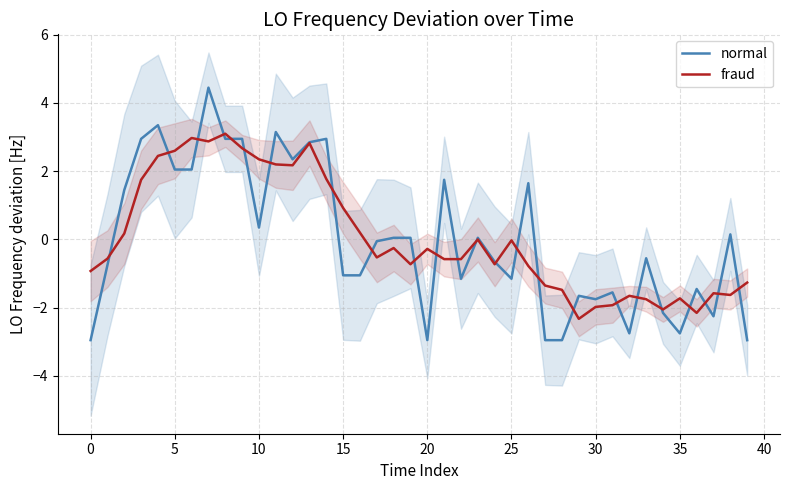

What is the maximum value shown in the chart?

4.4